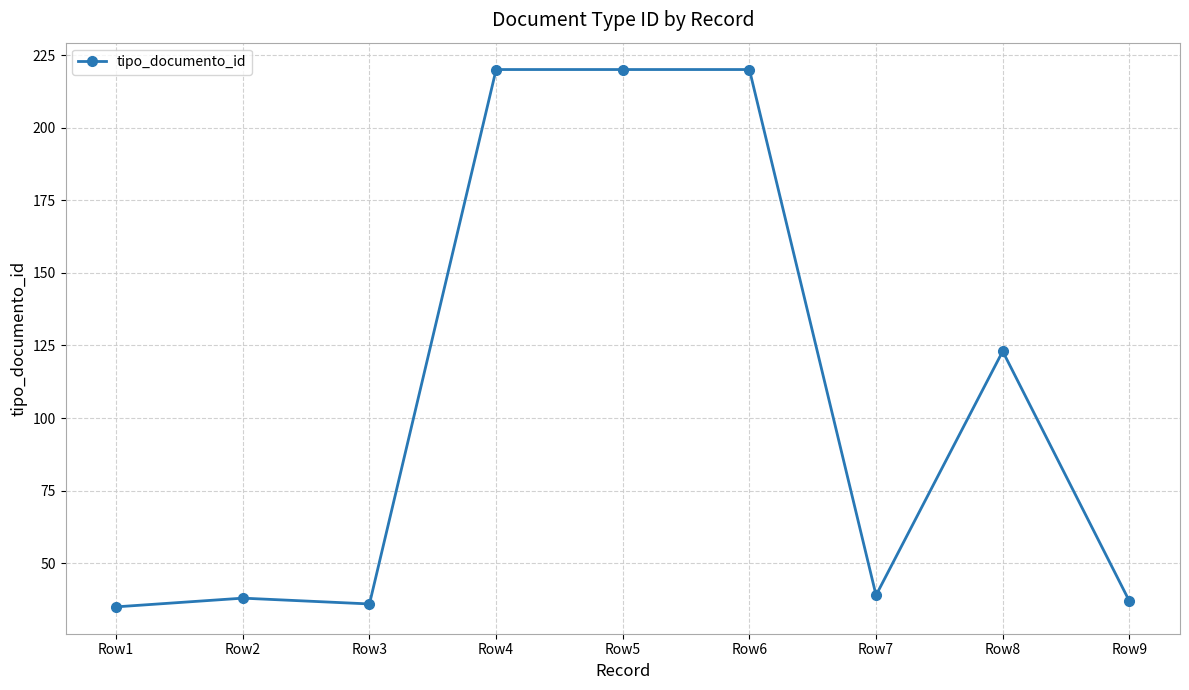

What is the change in value from Row3 to Row8?

+87